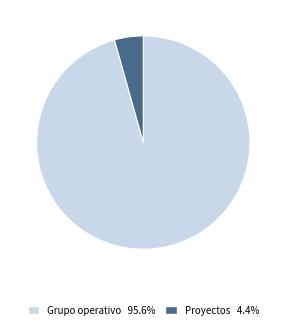

Which category has the smallest portion of the pie?

Proyectos